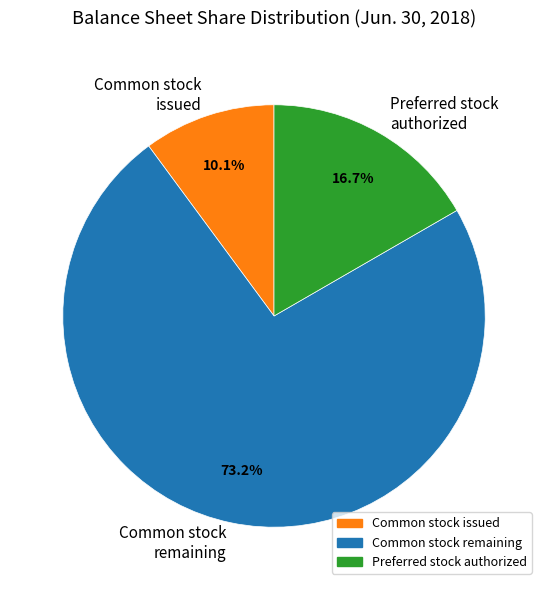

Between Common stock issued and Common stock remaining, which is larger?

Common stock remaining